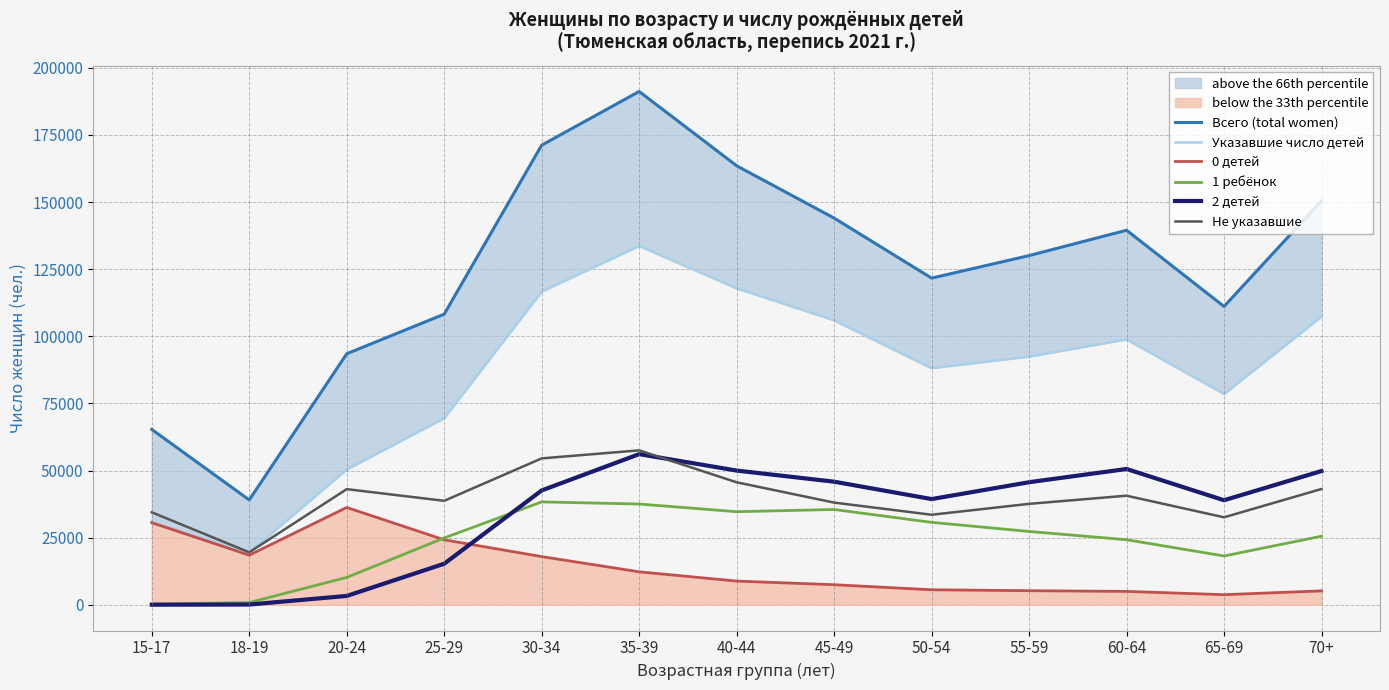

What is the minimum value for 0 детей?

3787